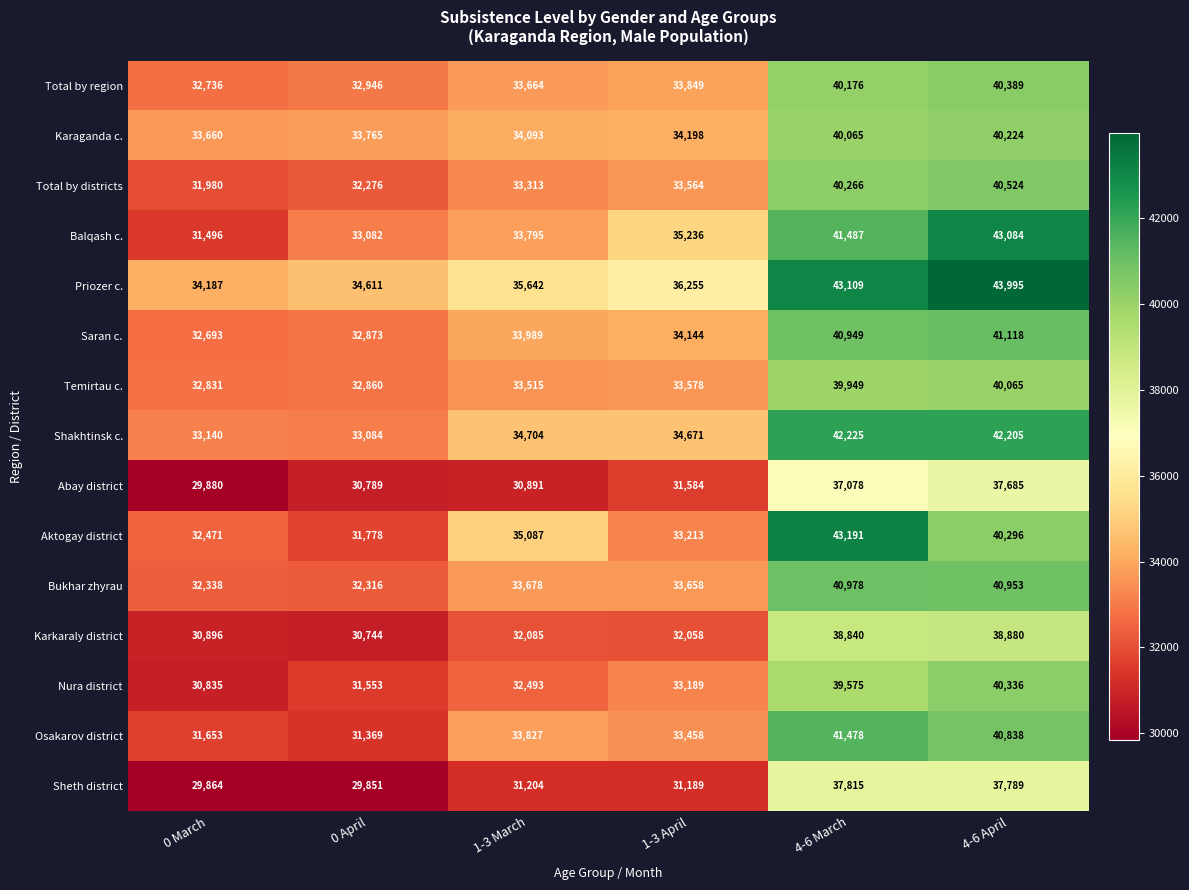

What is the sum of all Priozer c. values?

227799